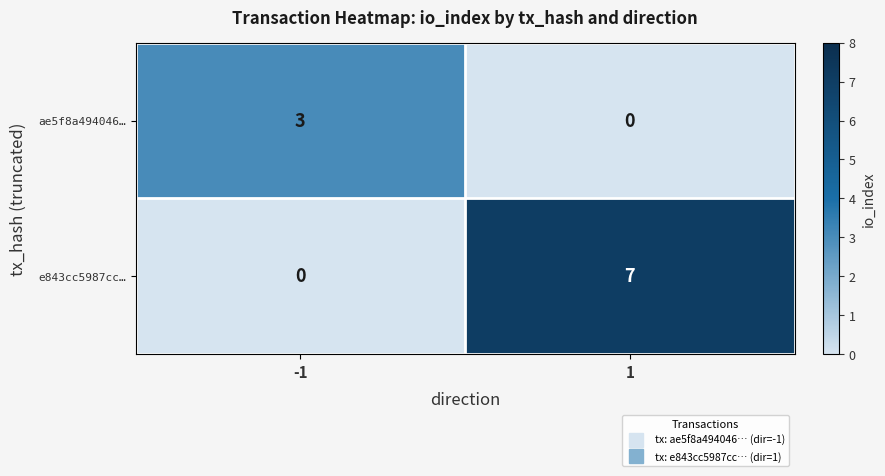

Which series has the largest range (max minus min)?

e843cc5987cc…